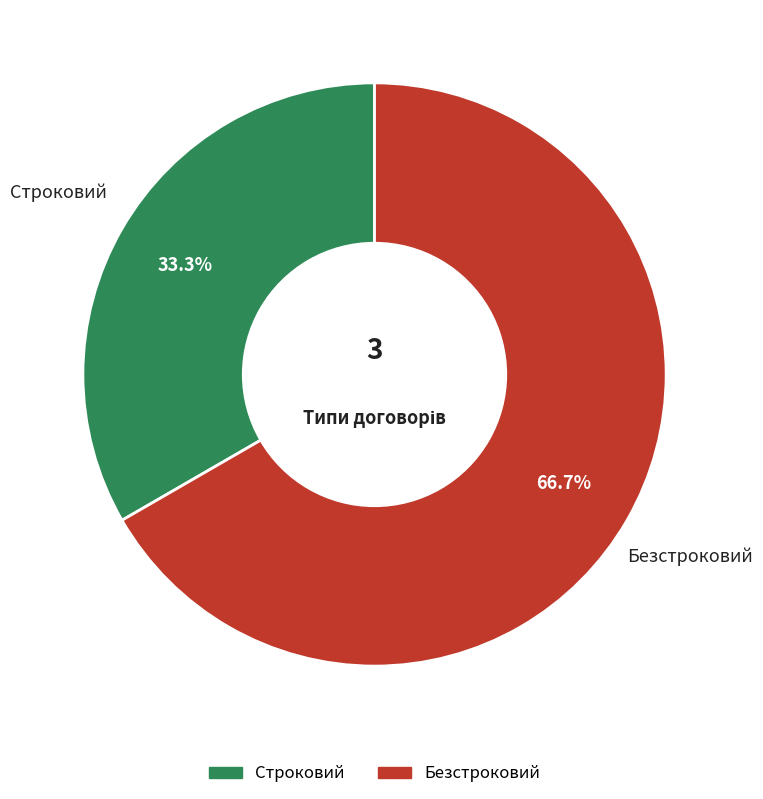

Is there a majority slice in this chart?

Yes